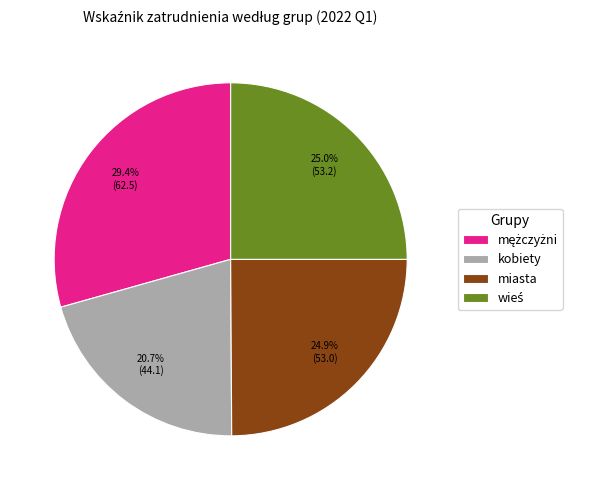

What is the smallest slice in the pie chart?

kobiety